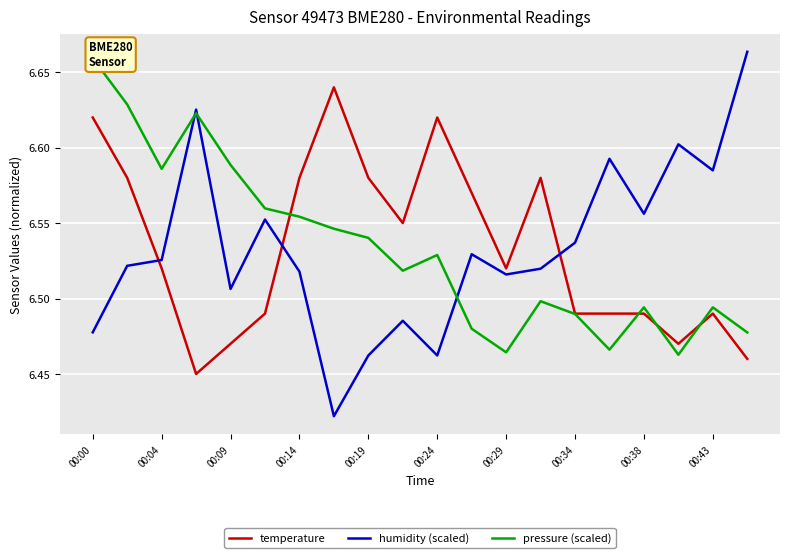

The humidity (scaled) series shows 10.4 at 00:43. True or false?

False